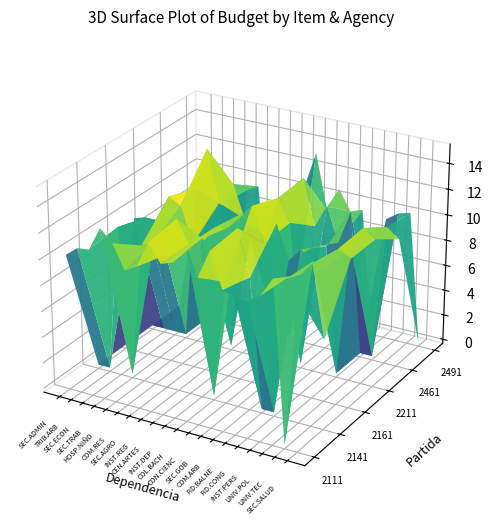

Which series has the largest total across all categories?

2211